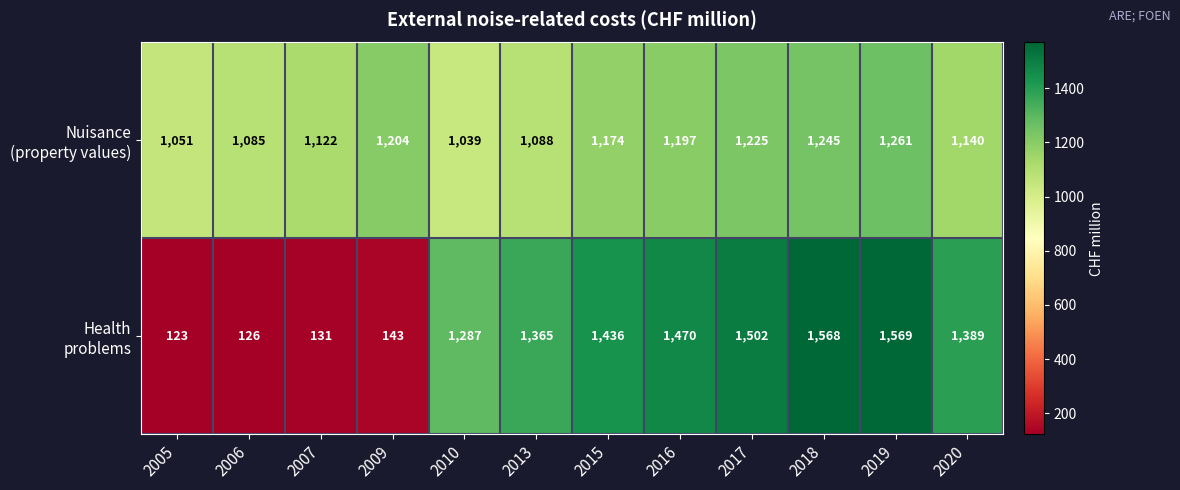

What is the spread (max minus min) of values at 2019?

308